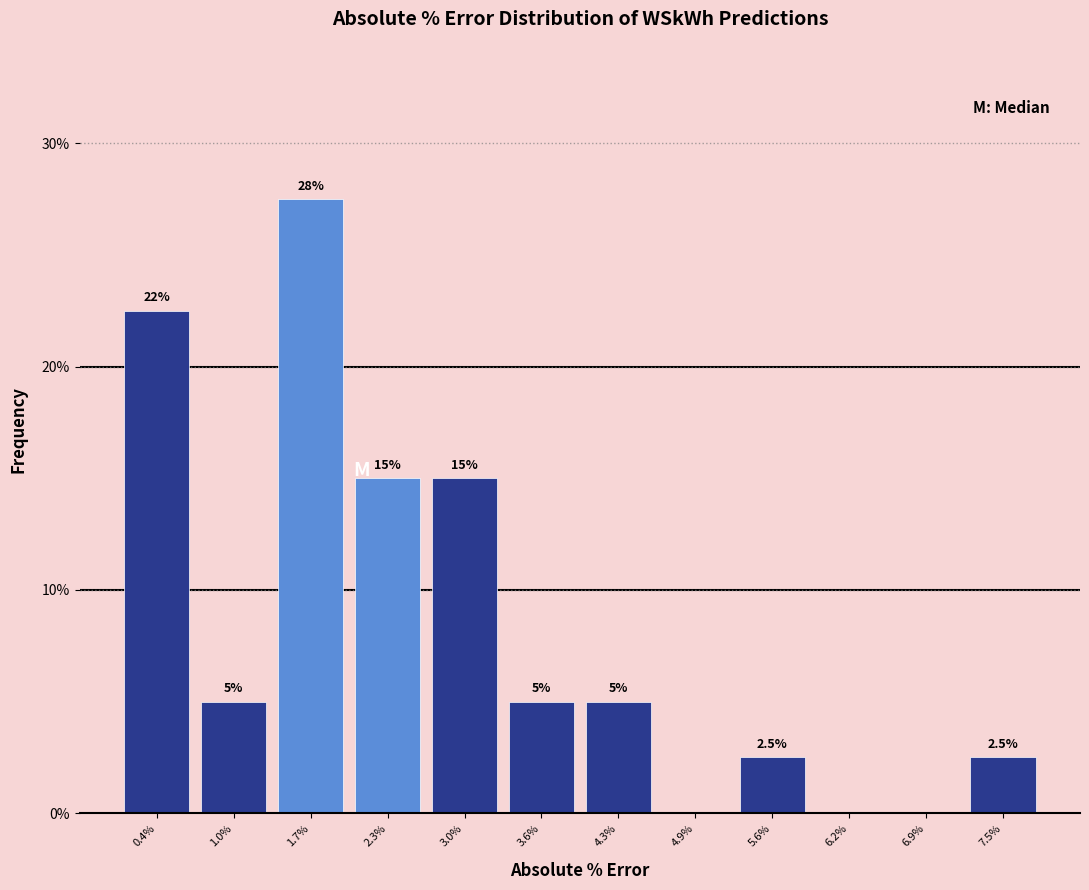

Reading left to right, list all the values displayed in this chart.

0.4%=22.5	1.0%=5.0	1.7%=27.5	2.3%=15.0	3.0%=15.0	3.6%=5.0	4.3%=5.0	4.9%=0.0	5.6%=2.5	6.2%=0.0	6.9%=0.0	7.5%=2.5